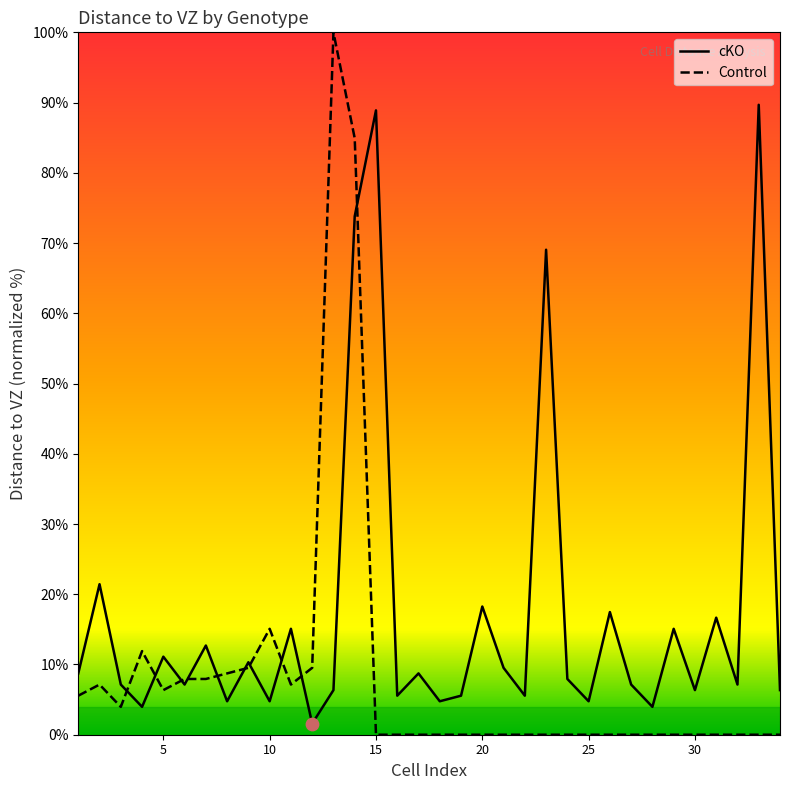

Which series reaches the minimum Y coordinate?

Control